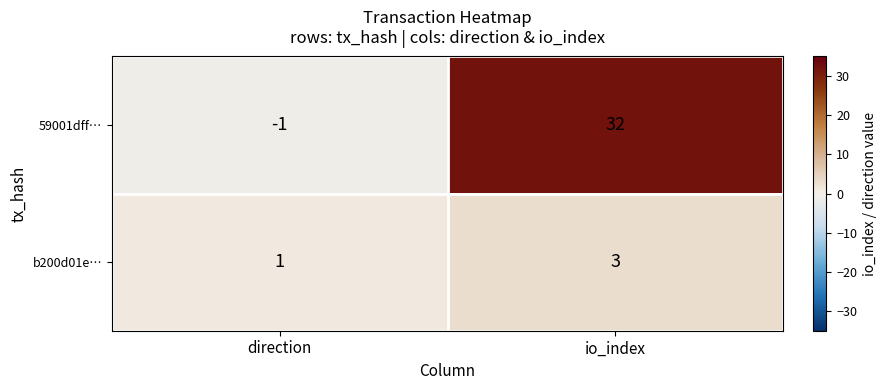

The value of 59001dff… at io_index is 32. True or false?

True